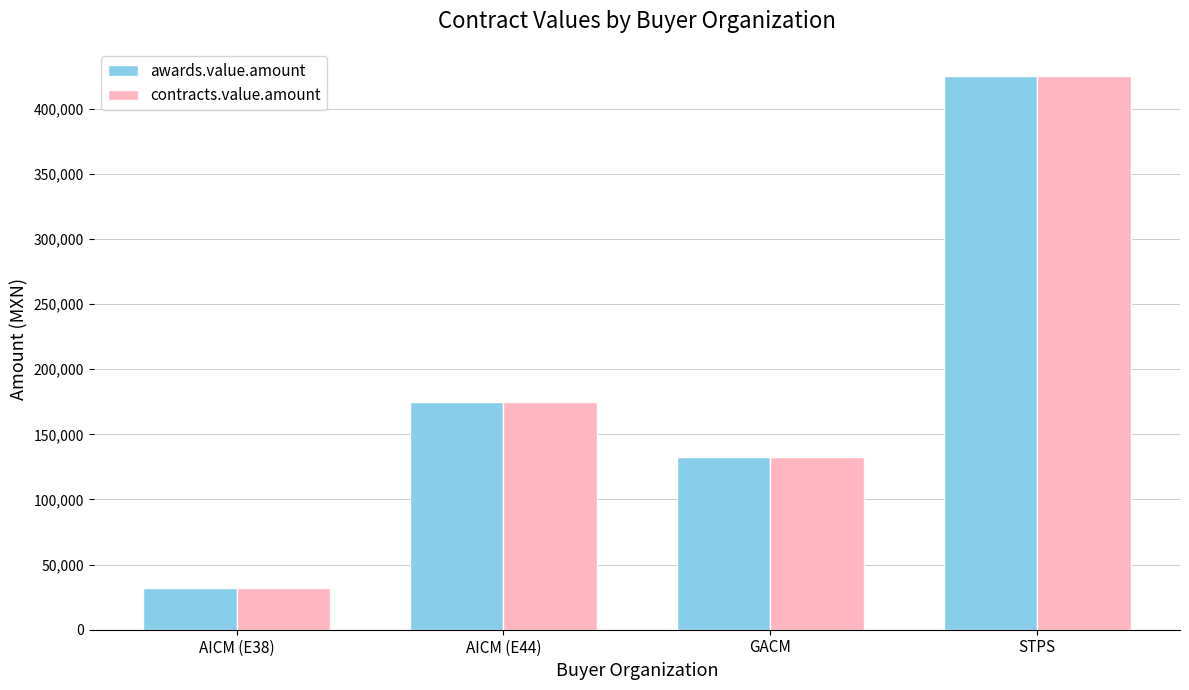

Is it true that contracts.value.amount equals 81651.7 at AICM (E44)?

False